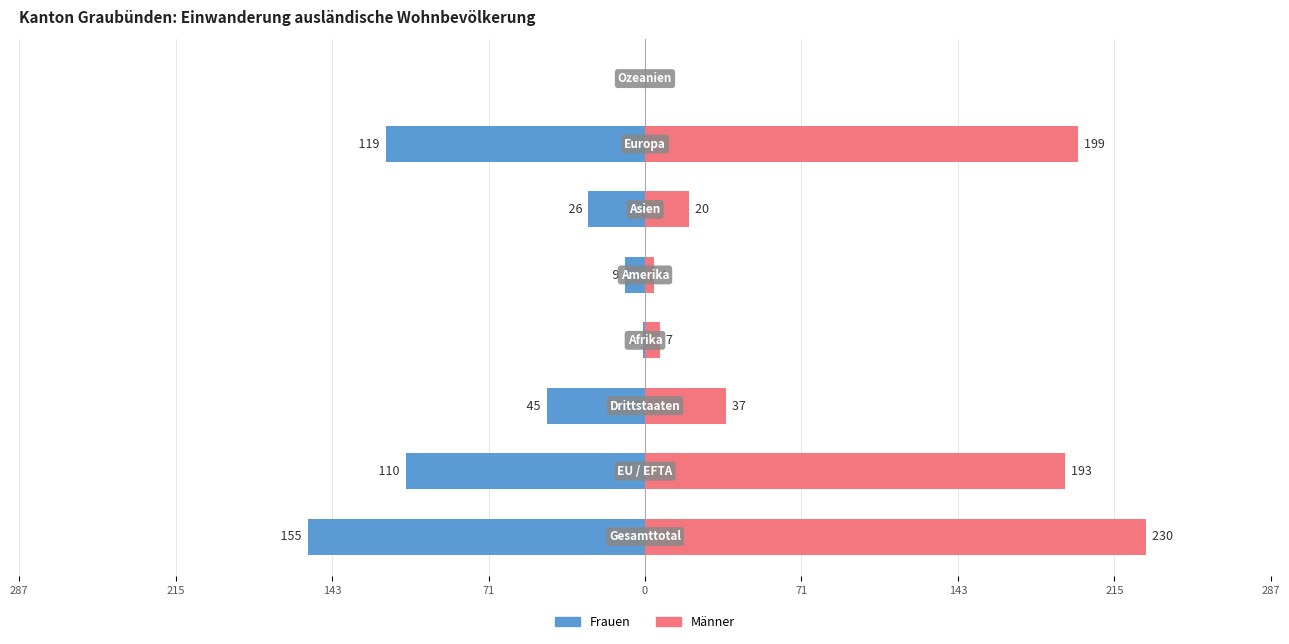

What are all the series names shown in the legend?

Frauen, Männer